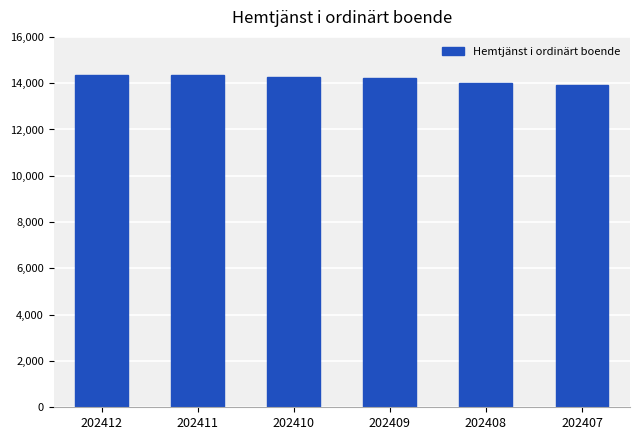

True or false: the data shows 23326 at 202411.

False